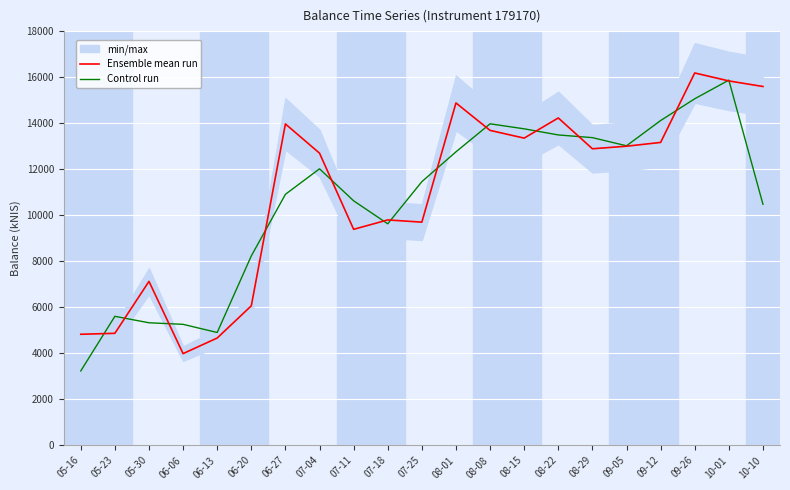

At 08-29, list the series in order from largest to smallest.

Control run, Ensemble mean run